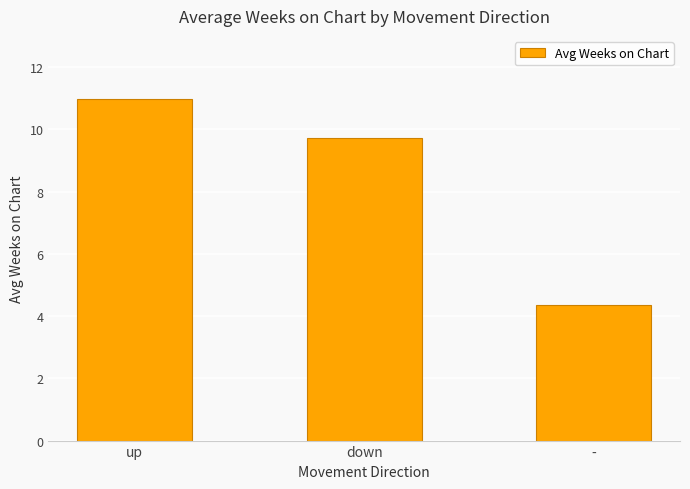

What position from the left is up?

1